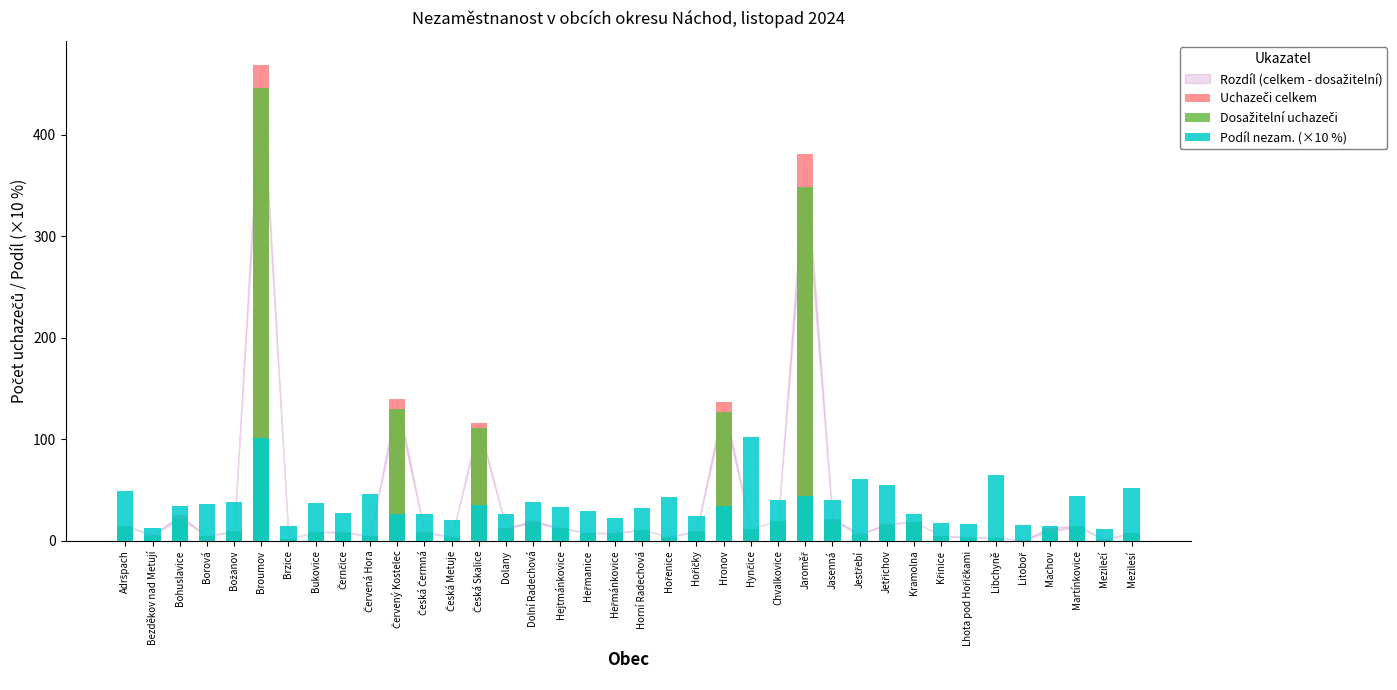

What is the difference between the Dosažitelní uchazeči values at Heřmanice and Heřmánkovice?

1.0